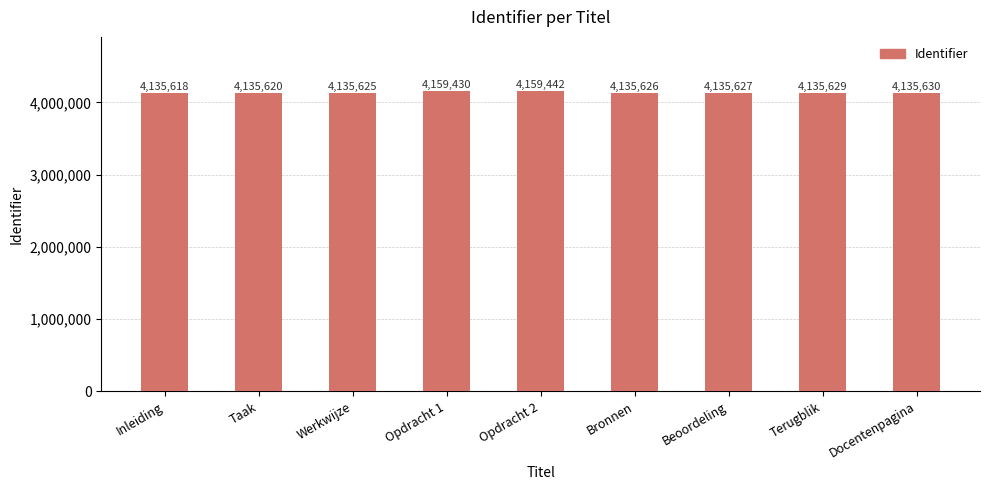

How many values are below 4135627?

4